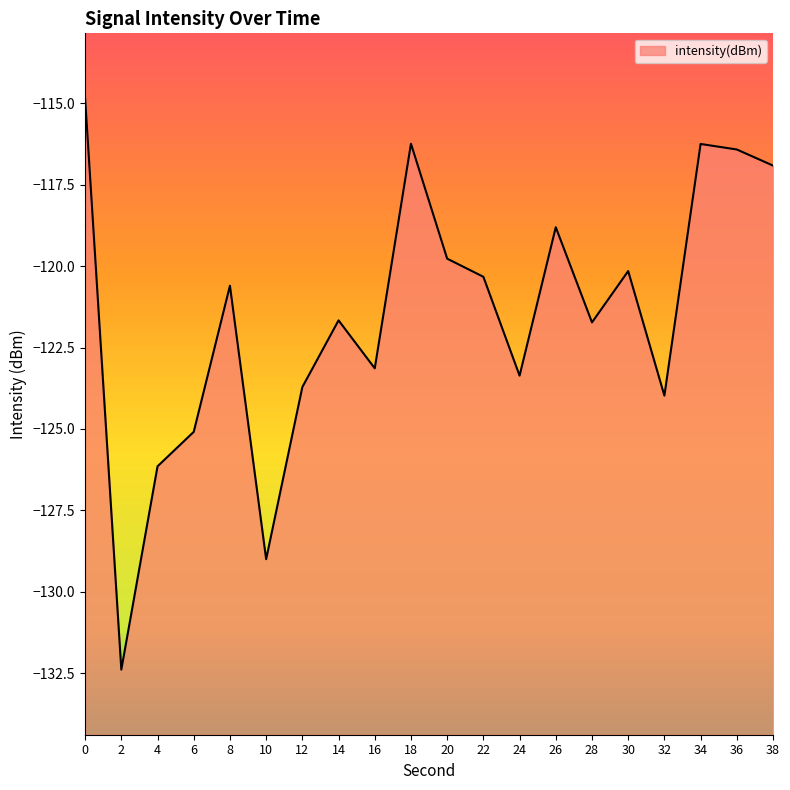

What is the change in value from 0 to 18?

-1.4